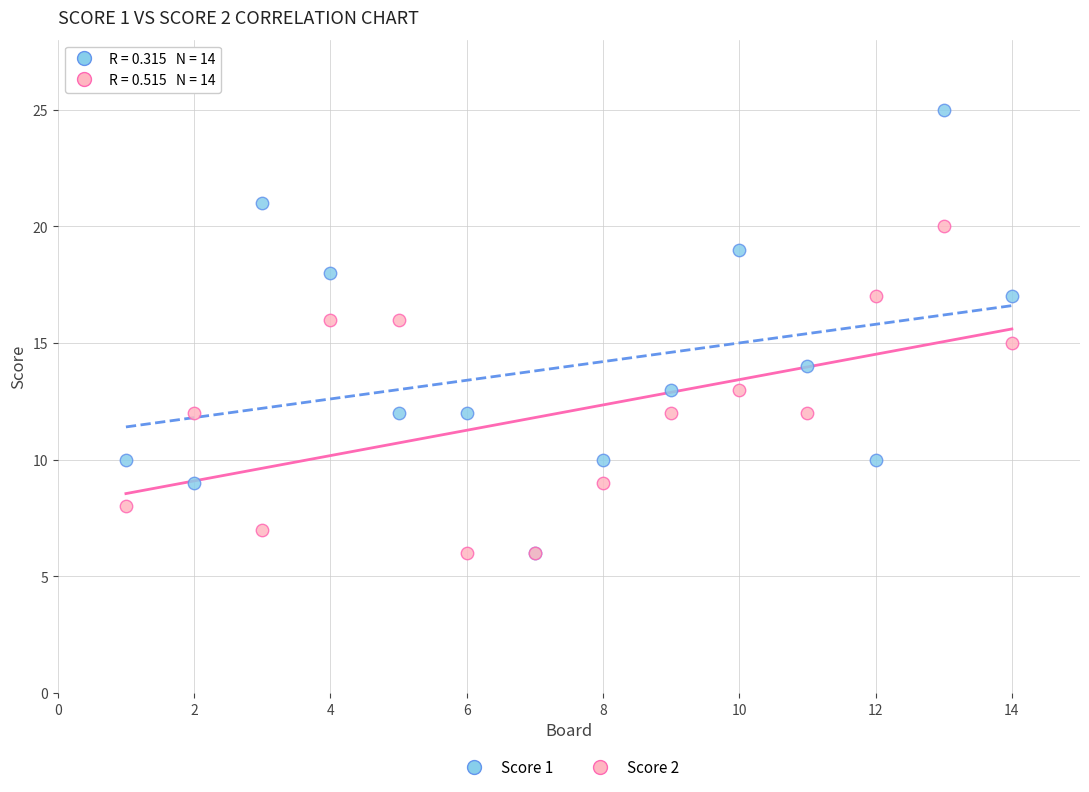

What are all the series names shown in the legend?

Score 1, Score 2